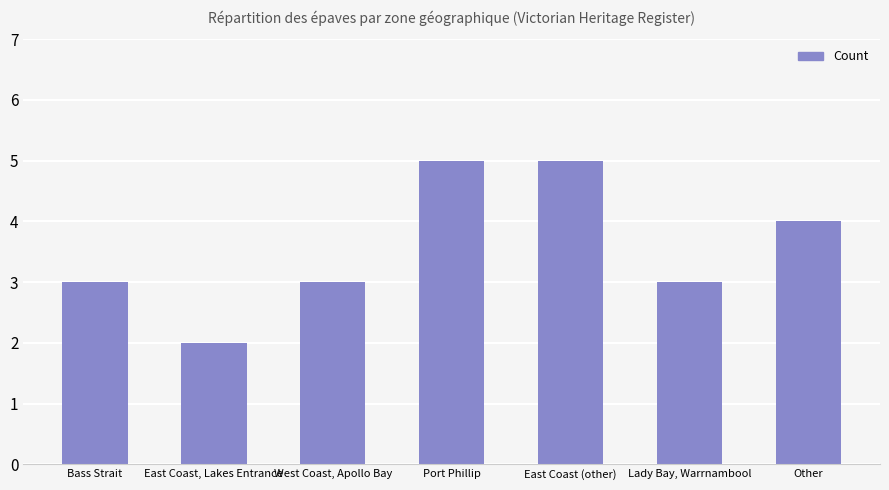

How many series are shown in this chart?

1